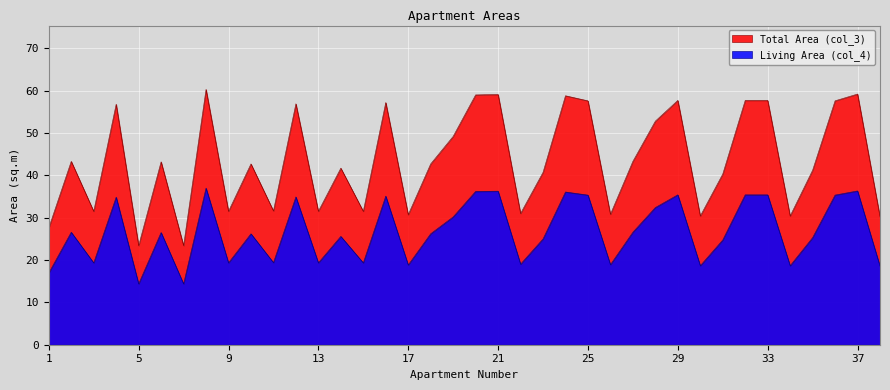

List the labels in order of Living Area (col_4) value, smallest first.

5, 7, 1, 38, 30, 34, 17, 26, 22, 3, 9, 13, 15, 11, 31, 23, 35, 14, 10, 18, 6, 2, 27, 19, 28, 4, 12, 16, 25, 36, 29, 32, 33, 24, 20, 21, 37, 8